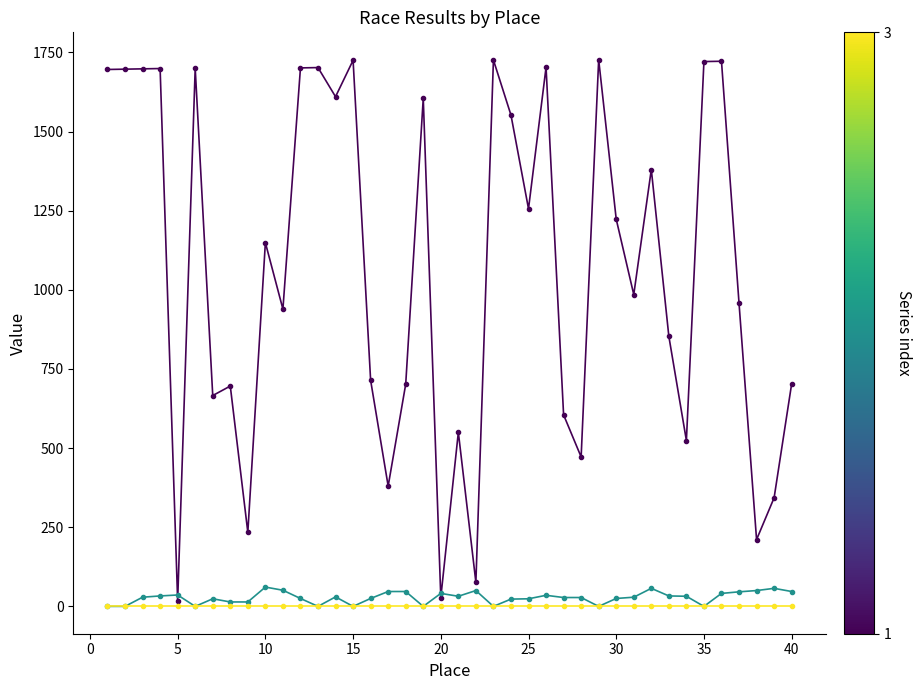

What is the maximum value shown in the chart?

1727